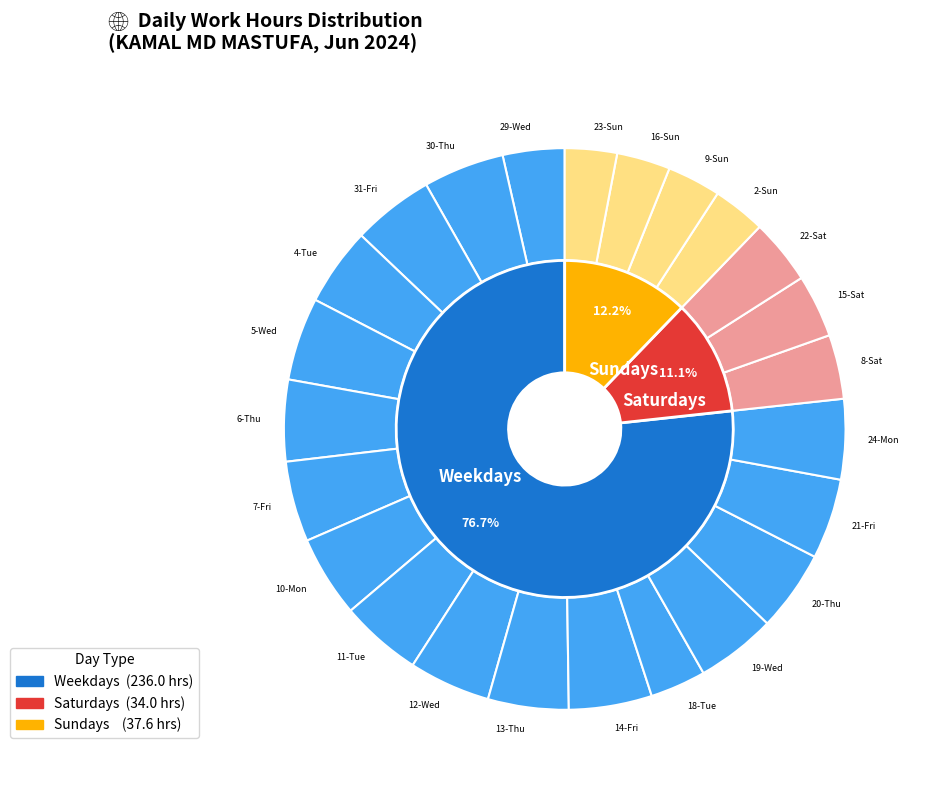

How many segments does this pie chart have?

24